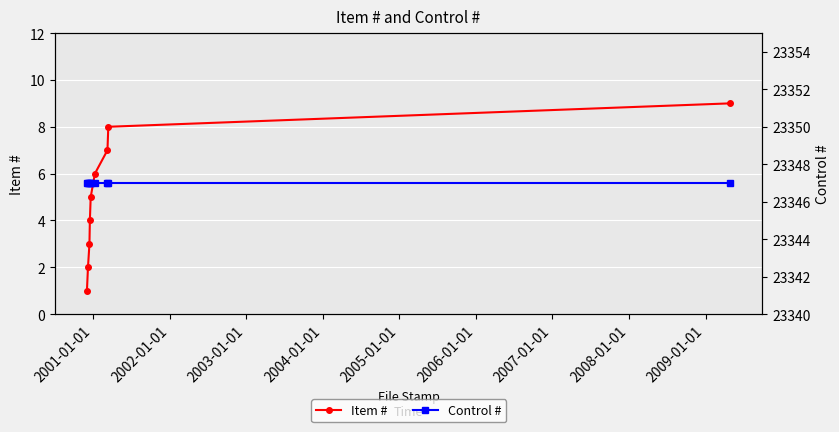

True or false: Item # has more than 2 interior local peaks.

False